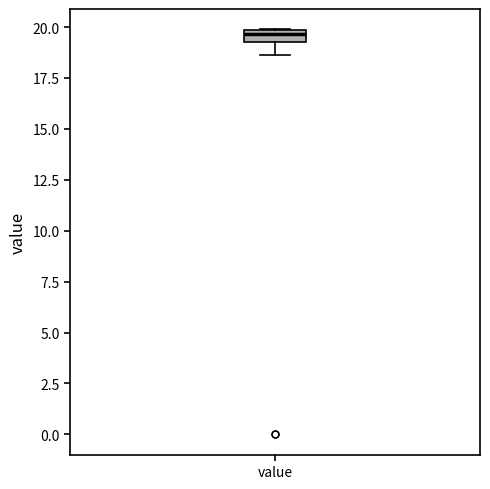

Where does the lower whisker of the box for value end on the y-axis? The values are not printed on the chart, so give them approximately, as read against the axis.

18.5